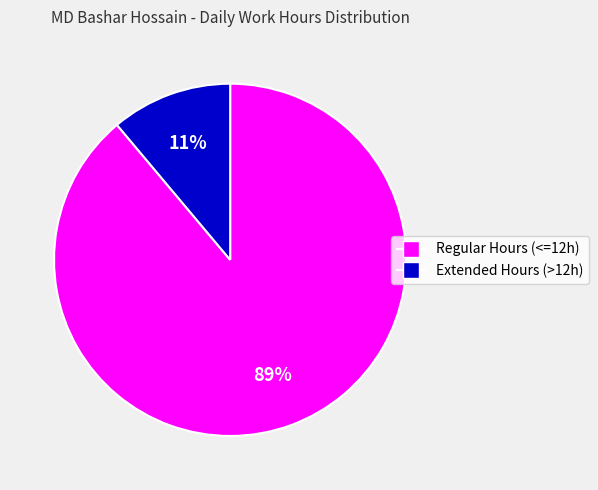

Which slice represents more than half of the pie?

Regular Hours (<=12h)